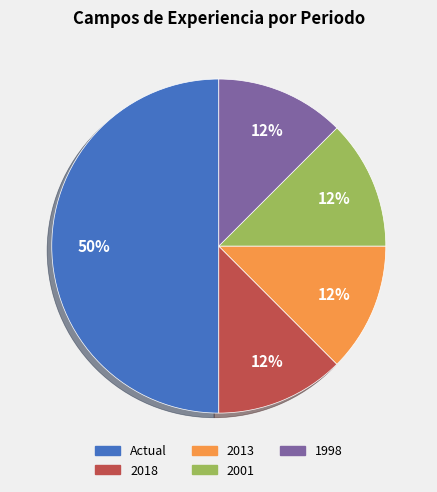

Does 2018 represent more than half of the total?

No